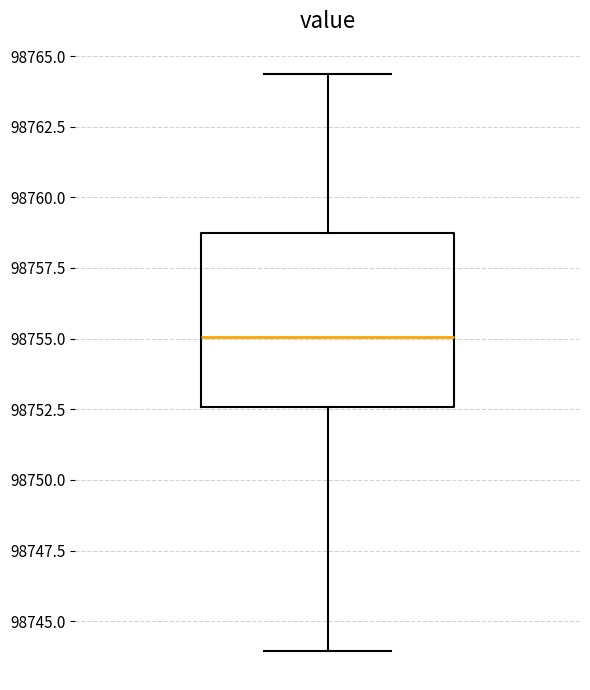

Transcribe this box plot: give where the median line is, the range the box spans, and where the two whiskers end, as read against the y-axis. The values are not printed on the chart, so give them approximately, as read against the axis.

median 98755.0, box 98752.5 to 98758.5, whiskers 98744.0 to 98764.5